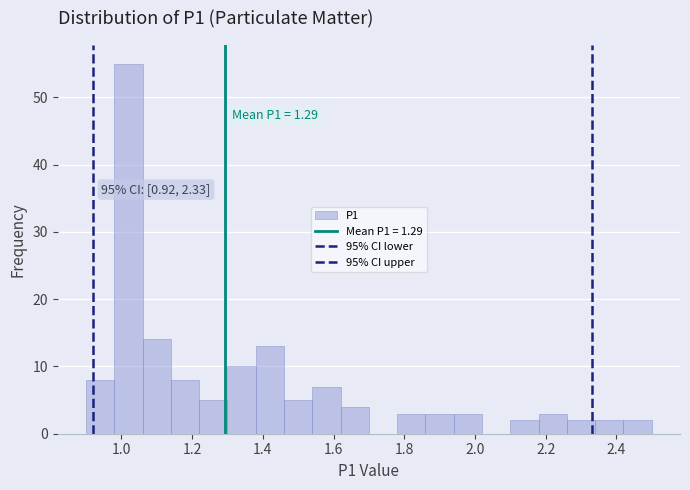

Which range on the x-axis has the tallest bar?

0.98 to 1.06